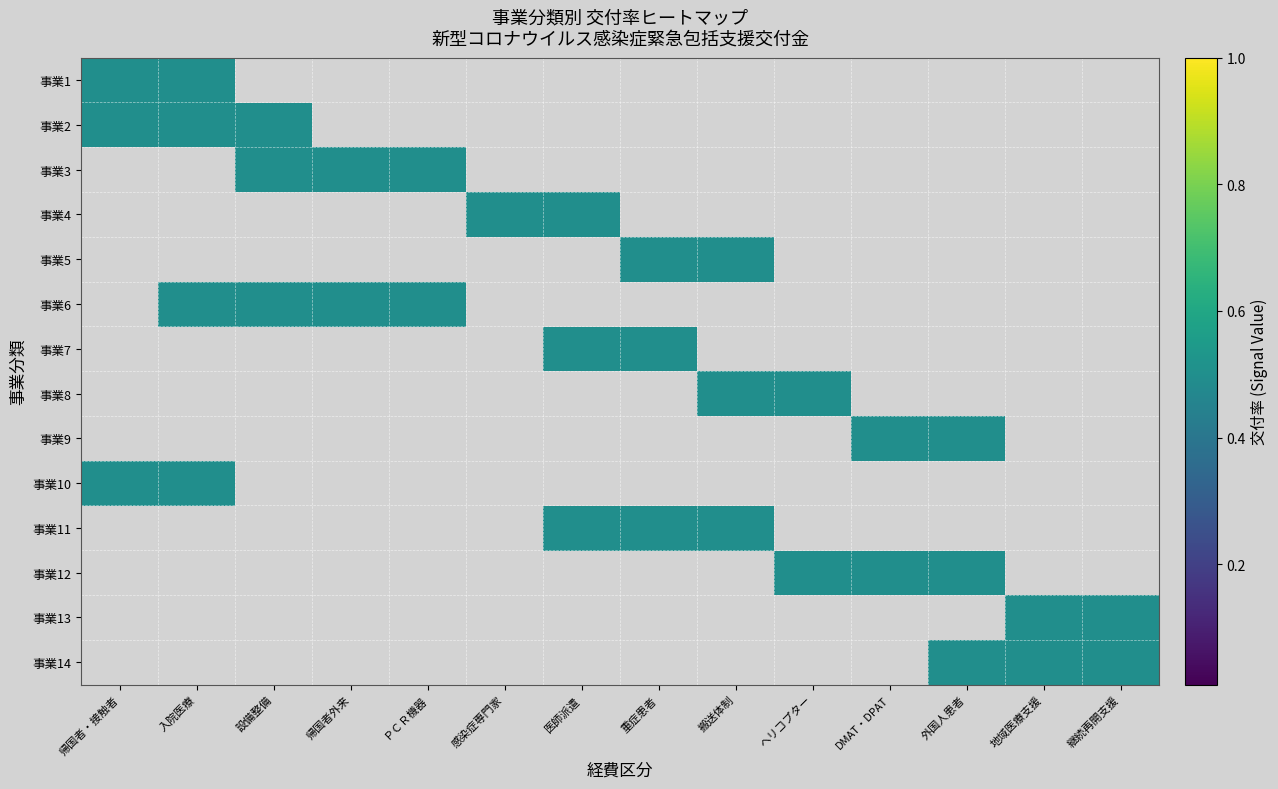

Reading right to left, what are all the values shown in this chart?

事業1: 継続再開支援=0.0	地域医療支援=0.0	外国人患者=0.0	DMAT・DPAT=0.0	ヘリコプター=0.0	搬送体制=0.0	重症患者=0.0	医師派遣=0.0	感染症専門家=0.0	ＰＣＲ機器=0.0	帰国者外来=0.0	設備整備=0.0	入院医療=0.5	帰国者・接触者=0.5
事業2: 継続再開支援=0.0	地域医療支援=0.0	外国人患者=0.0	DMAT・DPAT=0.0	ヘリコプター=0.0	搬送体制=0.0	重症患者=0.0	医師派遣=0.0	感染症専門家=0.0	ＰＣＲ機器=0.0	帰国者外来=0.0	設備整備=0.5	入院医療=0.5	帰国者・接触者=0.5
事業3: 継続再開支援=0.0	地域医療支援=0.0	外国人患者=0.0	DMAT・DPAT=0.0	ヘリコプター=0.0	搬送体制=0.0	重症患者=0.0	医師派遣=0.0	感染症専門家=0.0	ＰＣＲ機器=0.5	帰国者外来=0.5	設備整備=0.5	入院医療=0.0	帰国者・接触者=0.0
事業4: 継続再開支援=0.0	地域医療支援=0.0	外国人患者=0.0	DMAT・DPAT=0.0	ヘリコプター=0.0	搬送体制=0.0	重症患者=0.0	医師派遣=0.5	感染症専門家=0.5	ＰＣＲ機器=0.0	帰国者外来=0.0	設備整備=0.0	入院医療=0.0	帰国者・接触者=0.0
事業5: 継続再開支援=0.0	地域医療支援=0.0	外国人患者=0.0	DMAT・DPAT=0.0	ヘリコプター=0.0	搬送体制=0.5	重症患者=0.5	医師派遣=0.0	感染症専門家=0.0	ＰＣＲ機器=0.0	帰国者外来=0.0	設備整備=0.0	入院医療=0.0	帰国者・接触者=0.0
事業6: 継続再開支援=0.0	地域医療支援=0.0	外国人患者=0.0	DMAT・DPAT=0.0	ヘリコプター=0.0	搬送体制=0.0	重症患者=0.0	医師派遣=0.0	感染症専門家=0.0	ＰＣＲ機器=0.5	帰国者外来=0.5	設備整備=0.5	入院医療=0.5	帰国者・接触者=0.0
事業7: 継続再開支援=0.0	地域医療支援=0.0	外国人患者=0.0	DMAT・DPAT=0.0	ヘリコプター=0.0	搬送体制=0.0	重症患者=0.5	医師派遣=0.5	感染症専門家=0.0	ＰＣＲ機器=0.0	帰国者外来=0.0	設備整備=0.0	入院医療=0.0	帰国者・接触者=0.0
事業8: 継続再開支援=0.0	地域医療支援=0.0	外国人患者=0.0	DMAT・DPAT=0.0	ヘリコプター=0.5	搬送体制=0.5	重症患者=0.0	医師派遣=0.0	感染症専門家=0.0	ＰＣＲ機器=0.0	帰国者外来=0.0	設備整備=0.0	入院医療=0.0	帰国者・接触者=0.0
事業9: 継続再開支援=0.0	地域医療支援=0.0	外国人患者=0.5	DMAT・DPAT=0.5	ヘリコプター=0.0	搬送体制=0.0	重症患者=0.0	医師派遣=0.0	感染症専門家=0.0	ＰＣＲ機器=0.0	帰国者外来=0.0	設備整備=0.0	入院医療=0.0	帰国者・接触者=0.0
事業10: 継続再開支援=0.0	地域医療支援=0.0	外国人患者=0.0	DMAT・DPAT=0.0	ヘリコプター=0.0	搬送体制=0.0	重症患者=0.0	医師派遣=0.0	感染症専門家=0.0	ＰＣＲ機器=0.0	帰国者外来=0.0	設備整備=0.0	入院医療=0.5	帰国者・接触者=0.5
事業11: 継続再開支援=0.0	地域医療支援=0.0	外国人患者=0.0	DMAT・DPAT=0.0	ヘリコプター=0.0	搬送体制=0.5	重症患者=0.5	医師派遣=0.5	感染症専門家=0.0	ＰＣＲ機器=0.0	帰国者外来=0.0	設備整備=0.0	入院医療=0.0	帰国者・接触者=0.0
事業12: 継続再開支援=0.0	地域医療支援=0.0	外国人患者=0.5	DMAT・DPAT=0.5	ヘリコプター=0.5	搬送体制=0.0	重症患者=0.0	医師派遣=0.0	感染症専門家=0.0	ＰＣＲ機器=0.0	帰国者外来=0.0	設備整備=0.0	入院医療=0.0	帰国者・接触者=0.0
事業13: 継続再開支援=0.5	地域医療支援=0.5	外国人患者=0.0	DMAT・DPAT=0.0	ヘリコプター=0.0	搬送体制=0.0	重症患者=0.0	医師派遣=0.0	感染症専門家=0.0	ＰＣＲ機器=0.0	帰国者外来=0.0	設備整備=0.0	入院医療=0.0	帰国者・接触者=0.0
事業14: 継続再開支援=0.5	地域医療支援=0.5	外国人患者=0.5	DMAT・DPAT=0.0	ヘリコプター=0.0	搬送体制=0.0	重症患者=0.0	医師派遣=0.0	感染症専門家=0.0	ＰＣＲ機器=0.0	帰国者外来=0.0	設備整備=0.0	入院医療=0.0	帰国者・接触者=0.0